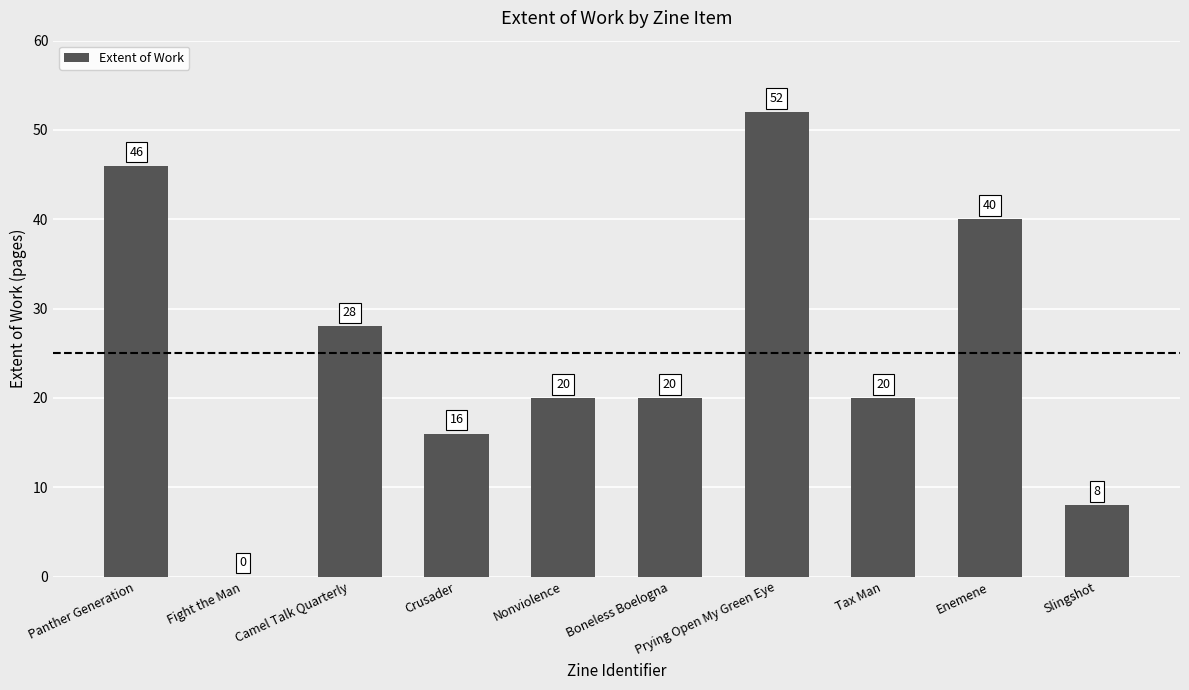

What is the approximate value at Panther Generation, to the nearest 5?

45